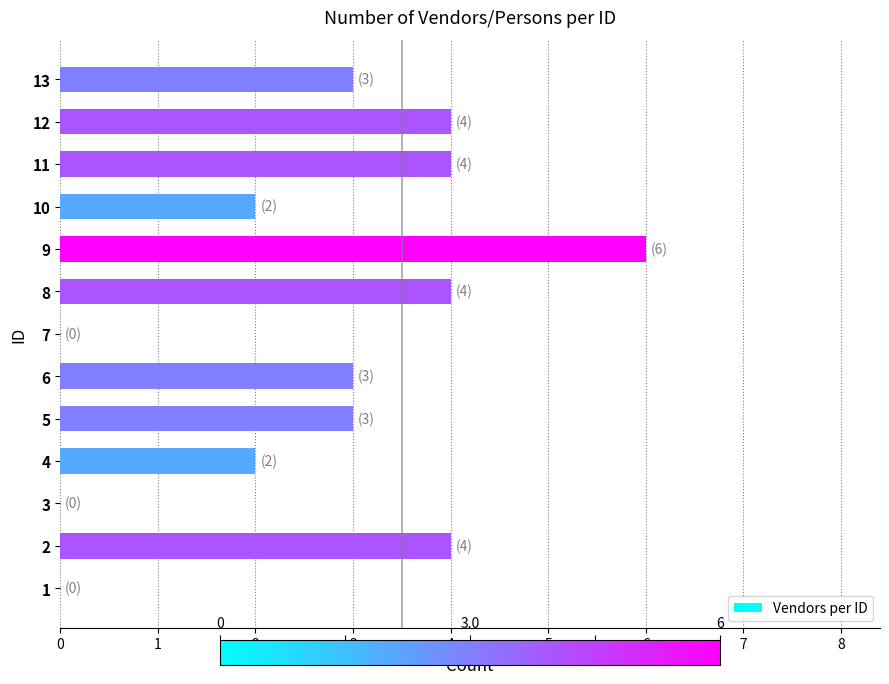

How many data points does each series have?

13